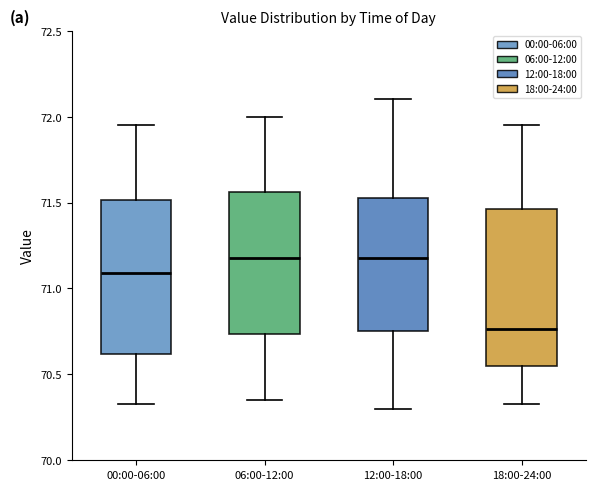

Where is the lower edge of the box for 18:00-24:00 on the y-axis? The values are not printed on the chart, so give them approximately, as read against the axis.

70.55